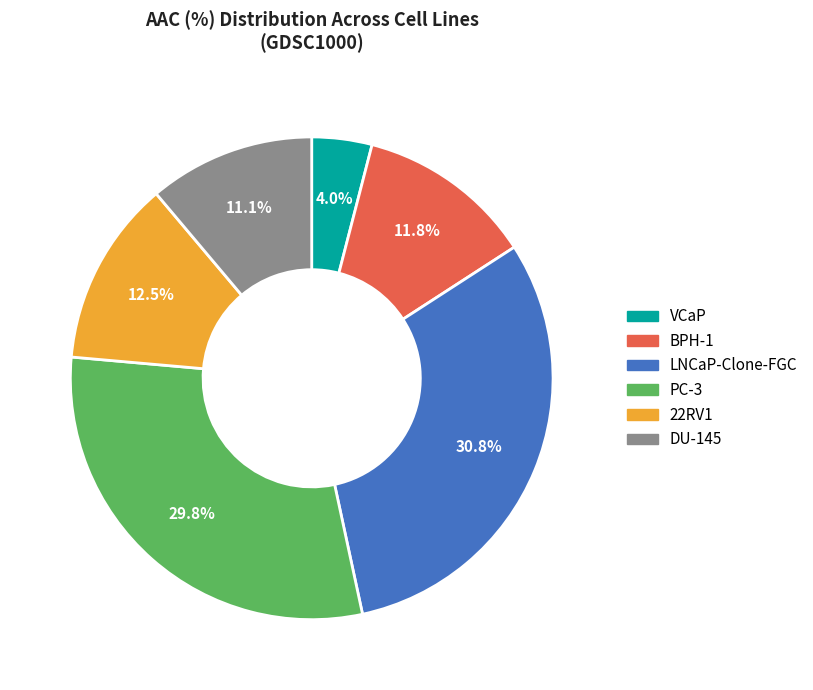

To the nearest percent, what portion does BPH-1 represent?

12%